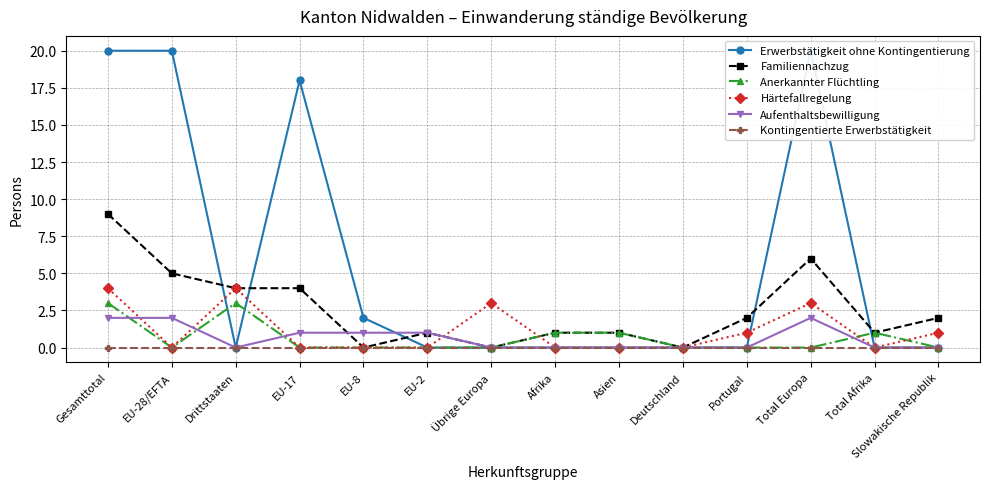

Which series has the largest range (max minus min)?

Erwerbstätigkeit ohne Kontingentierung